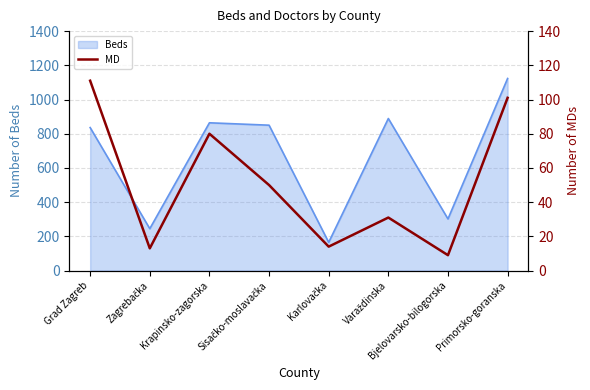

Count the number of values greater than 50.

3